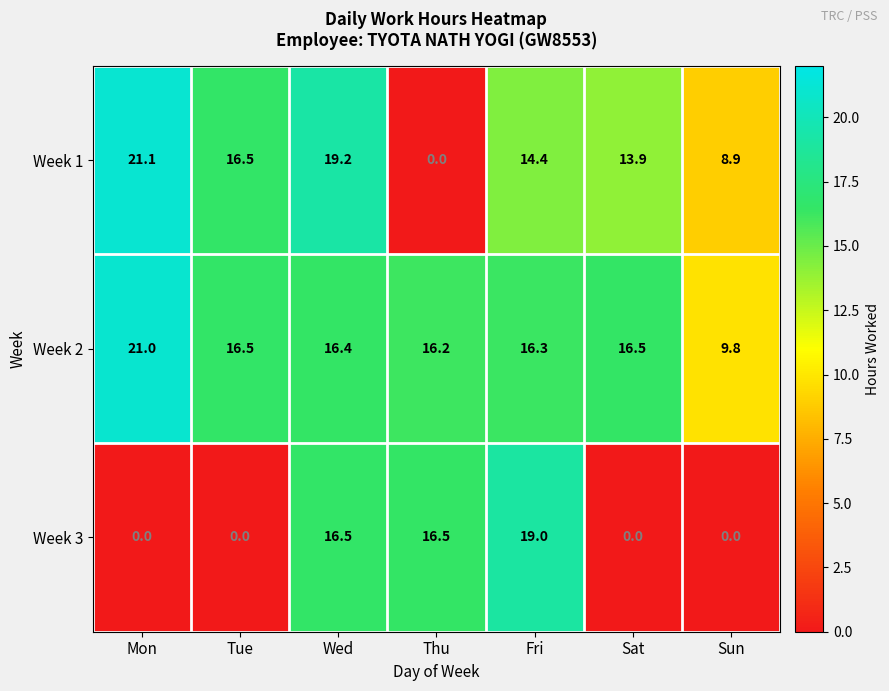

Which label corresponds to the largest value in the chart?

Mon